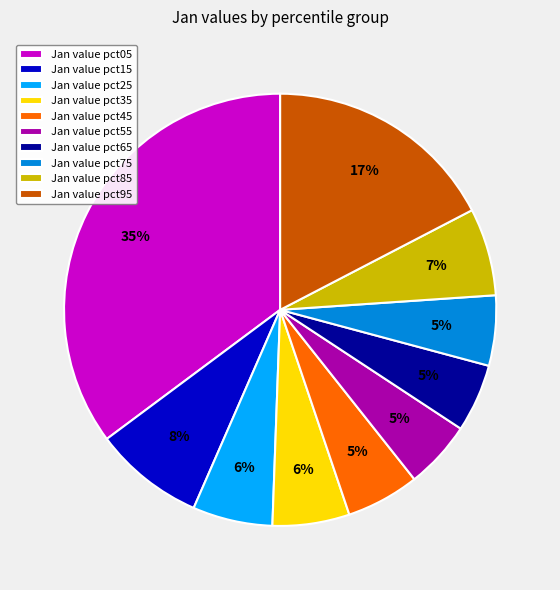

Do Jan value pct95 and Jan value pct05 together represent more than half of the pie?

Yes